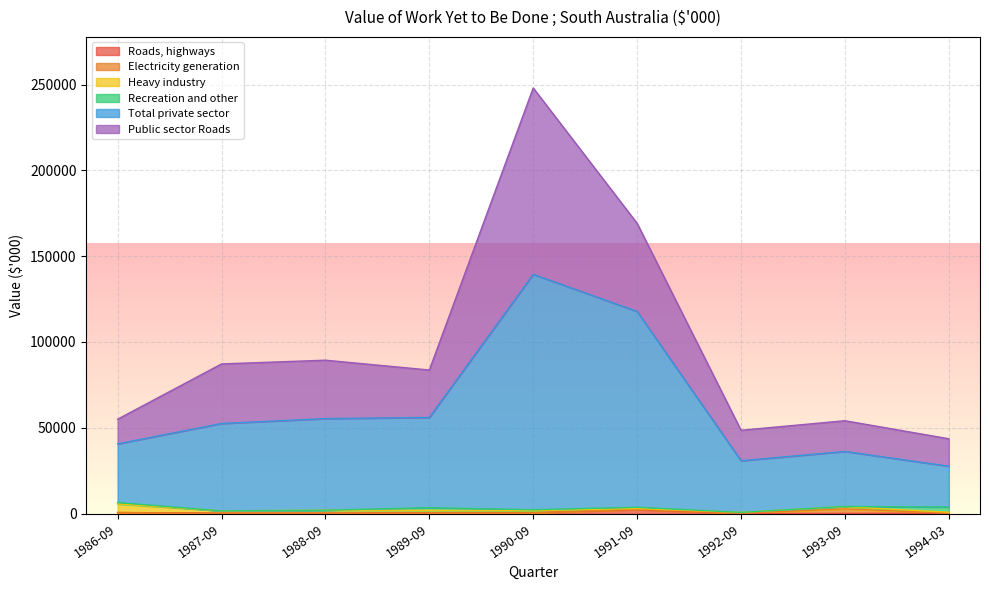

Does the chart display data point markers on the line(s)?

No